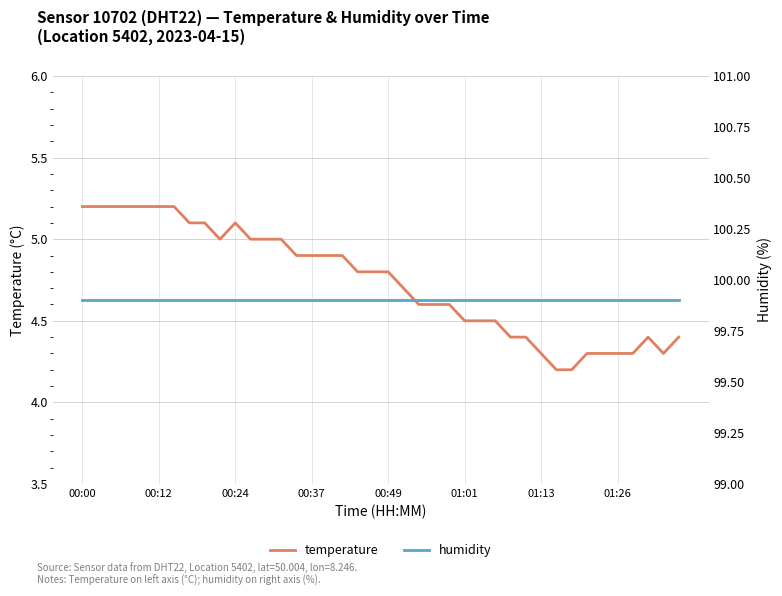

Which series has the largest range (max minus min)?

temperature